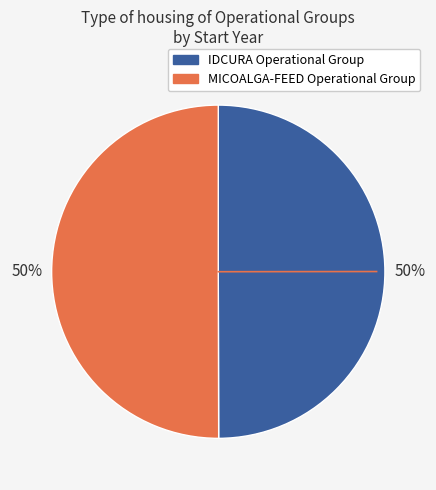

Count the number of slices in the pie.

2